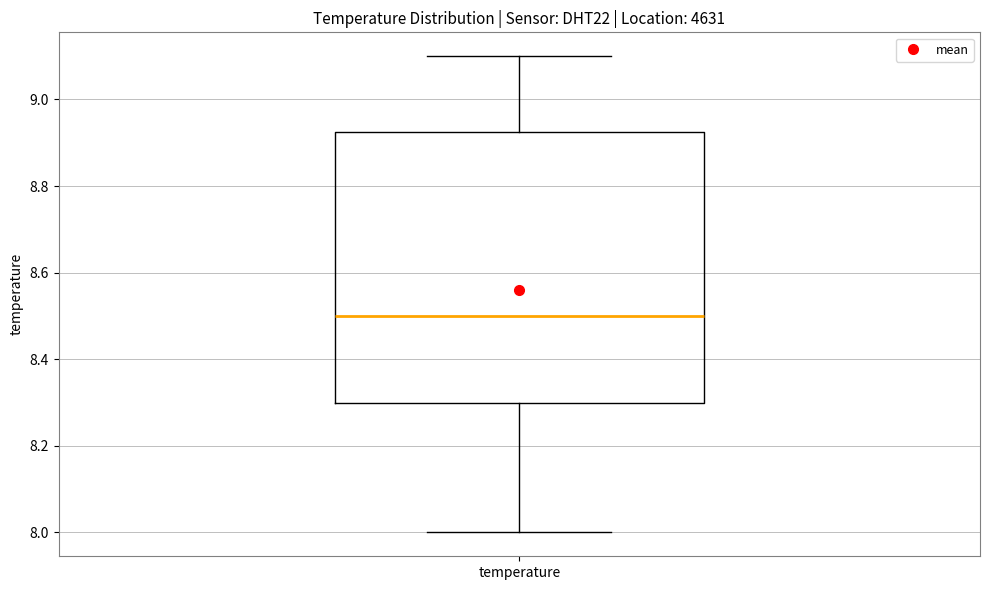

Read this box plot against the y-axis: the position of the median line, the range covered by the box, and the ends of both whiskers. The values are not printed on the chart, so give them approximately, as read against the axis.

median 8.50, box 8.30 to 8.92, whiskers 8.00 to 9.10